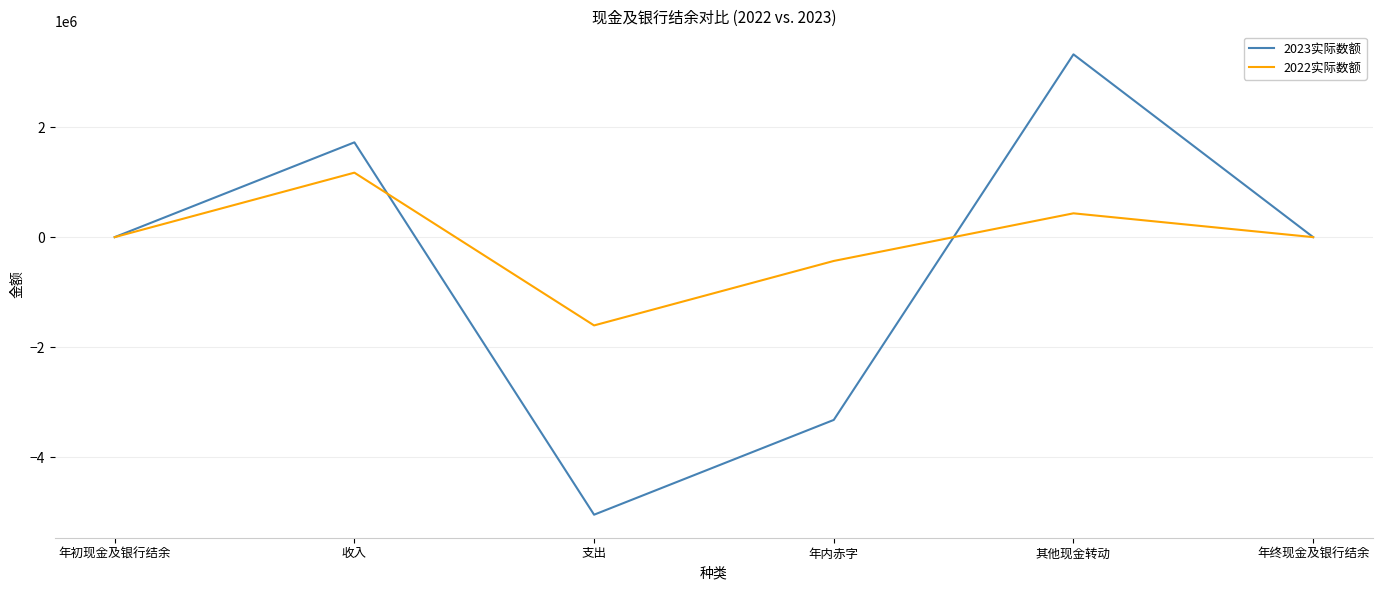

Which series has the widest spread of values?

2023实际数额